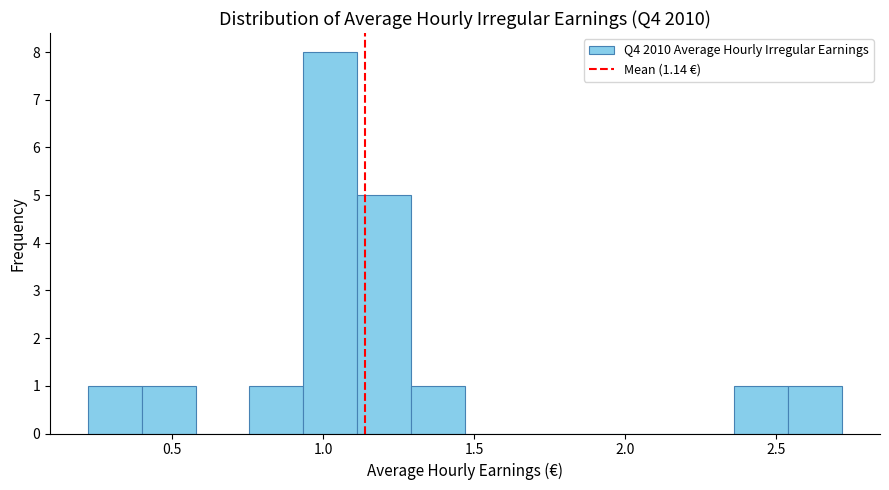

Around what value on the x-axis is the tallest bar? Give the approximate position of its centre, as read against the axis.

1.00